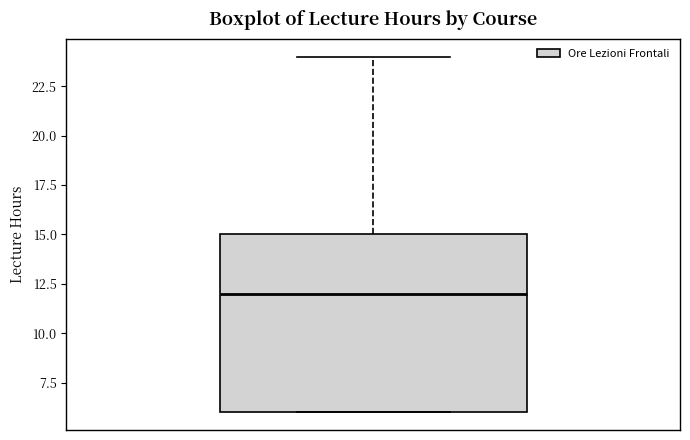

Where is the lower edge of the box on the y-axis? The values are not printed on the chart, so give them approximately, as read against the axis.

6